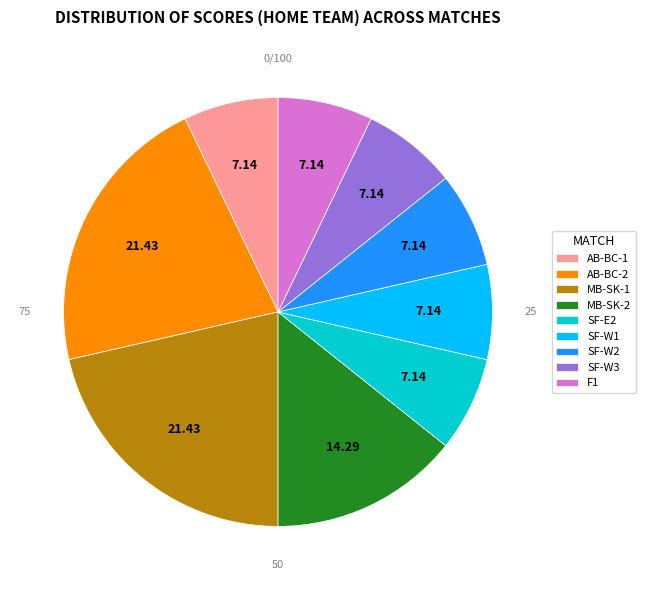

Does any single category account for the majority?

No